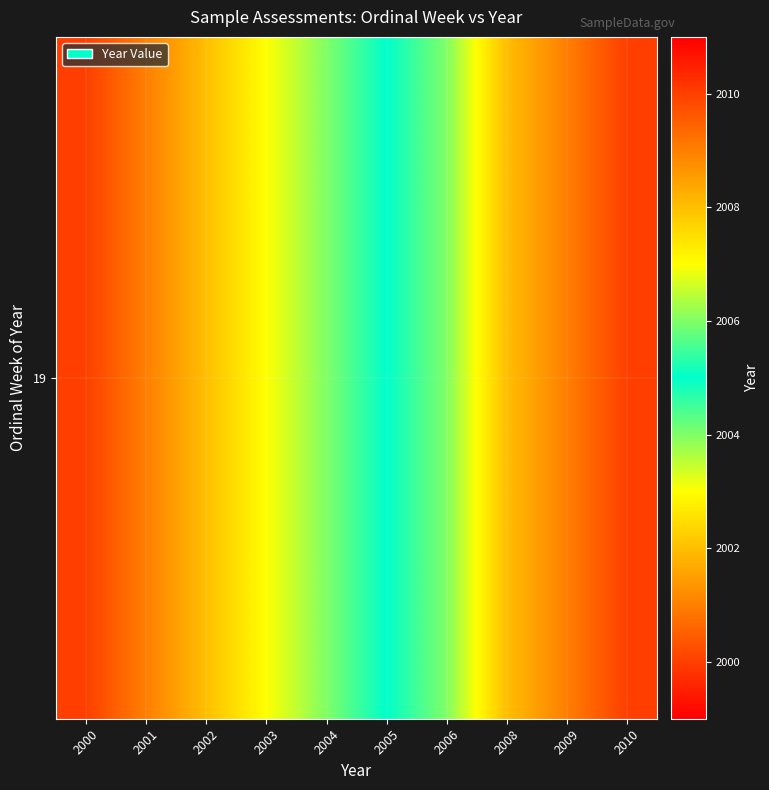

Is it true that the value at 2003 is 1076?

False